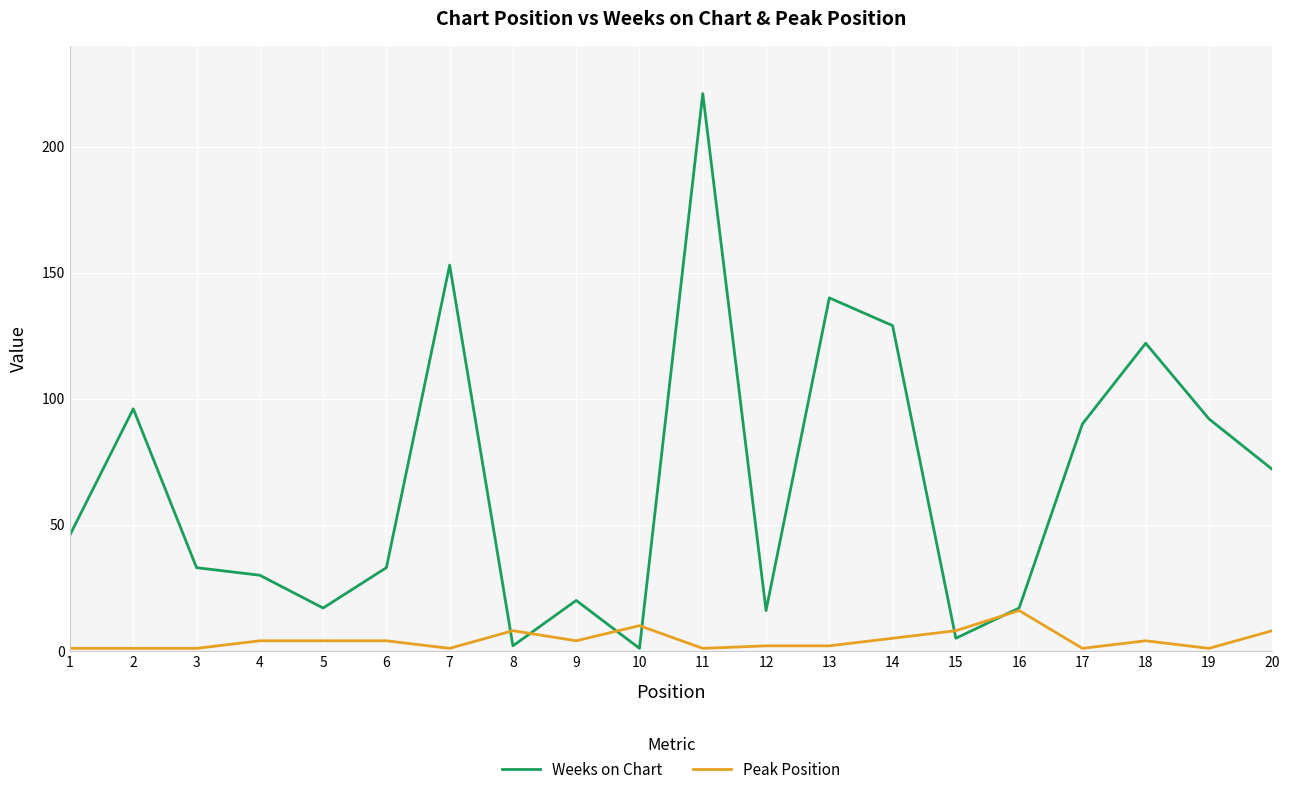

Rank the series by their maximum value, from highest to lowest.

Weeks on Chart, Peak Position